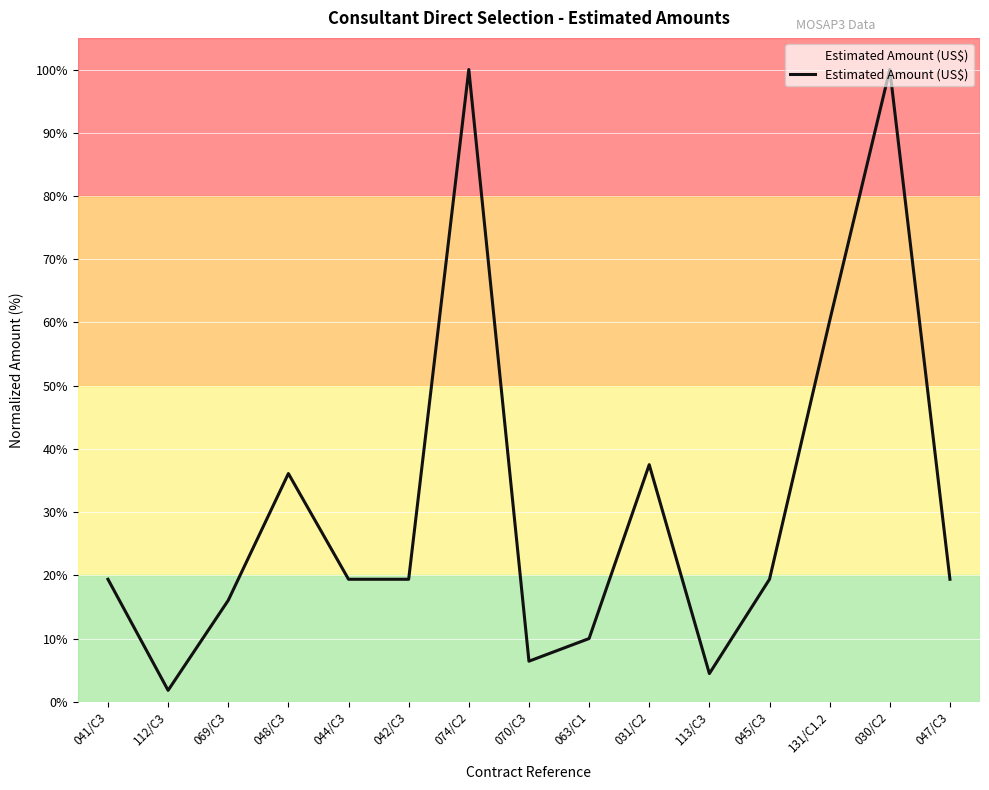

What is the difference between the values at 047/C3 and 113/C3?

14.9